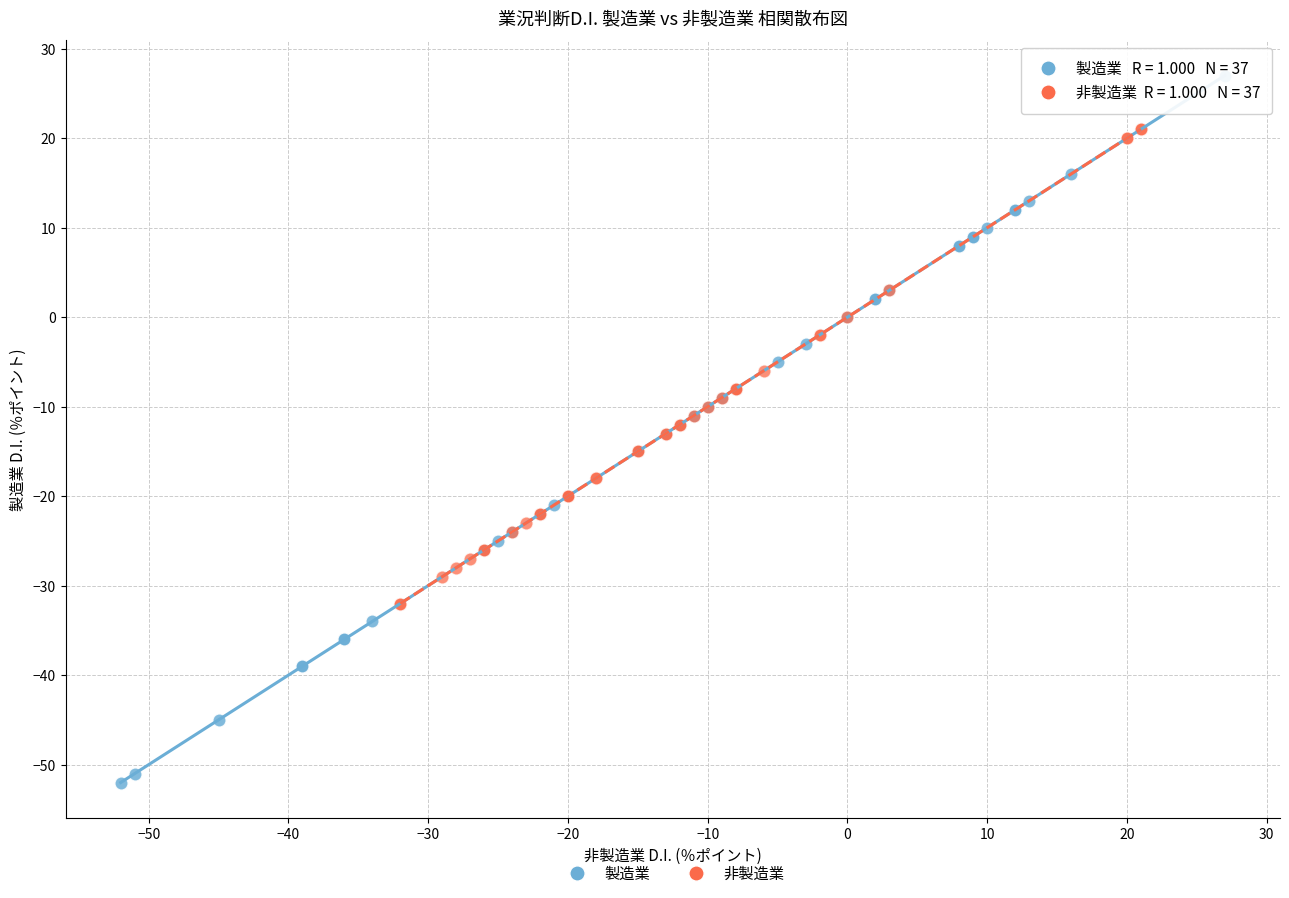

Which series contains the highest Y value?

製造業